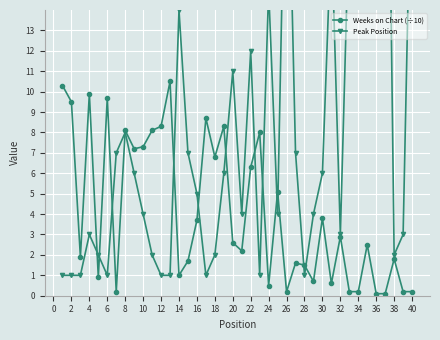

Which series has the largest range (max minus min)?

Peak Position